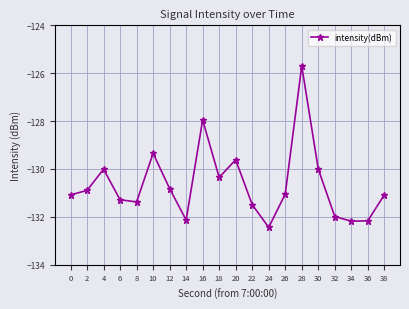

What is the change in value from 6 to 24?

-1.2